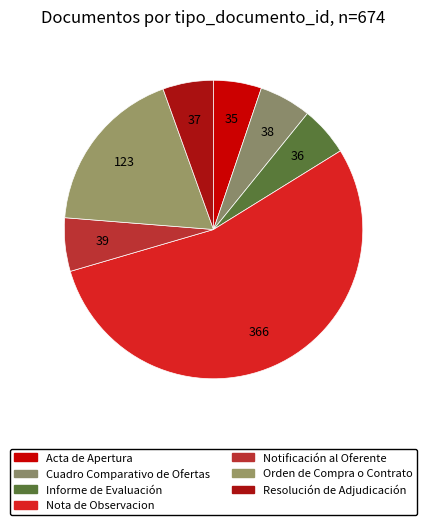

How many segments does this pie chart have?

7